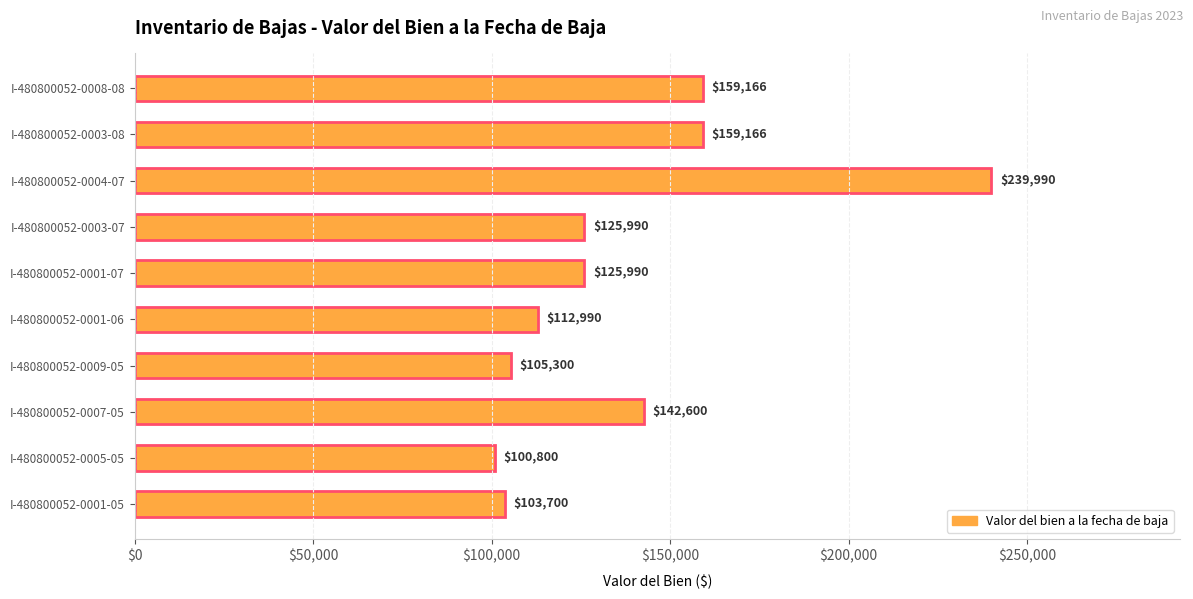

Is it true that the value at I-480800052-0004-07 is 107002?

False